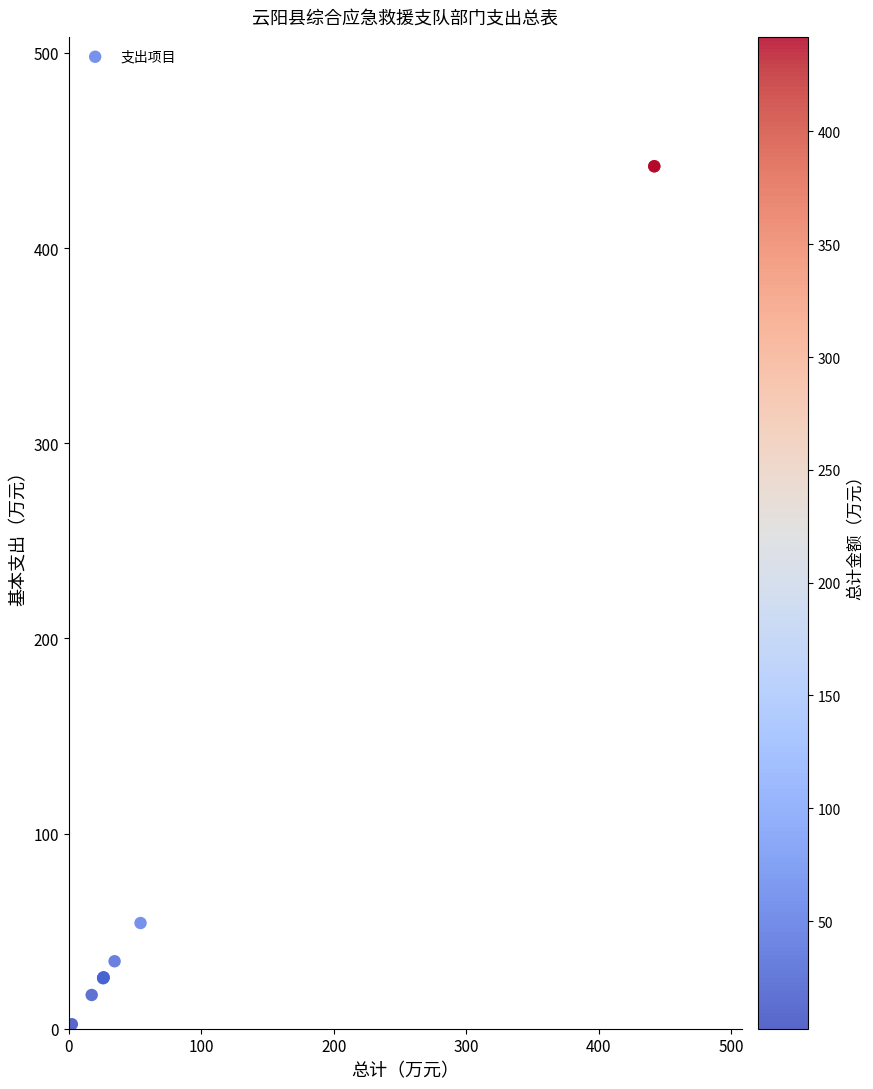

What Y value in the scatter plot is closest to 222?

54.2